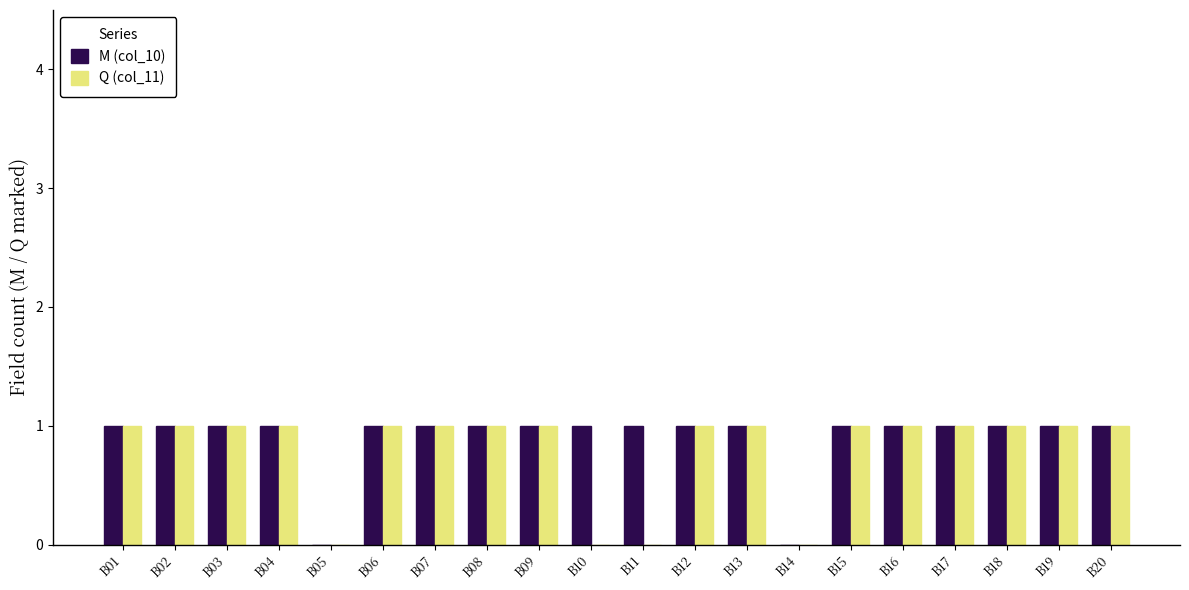

Is it true that M (col_10) equals 2 at B15?

False